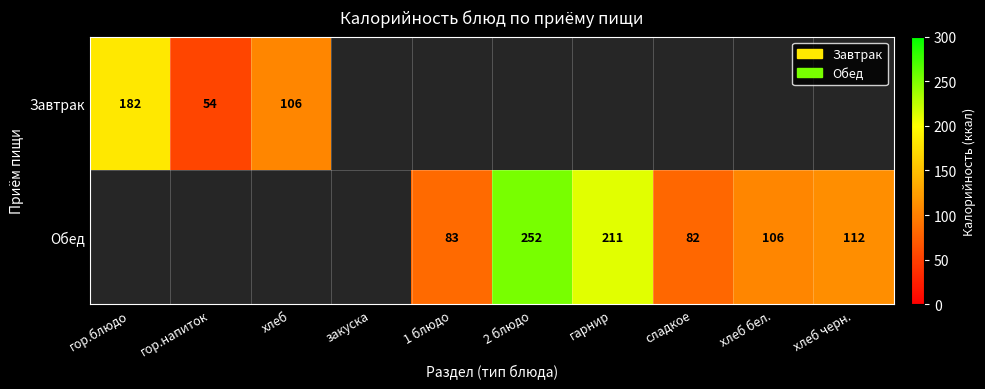

How many categories are shown in the chart?

10